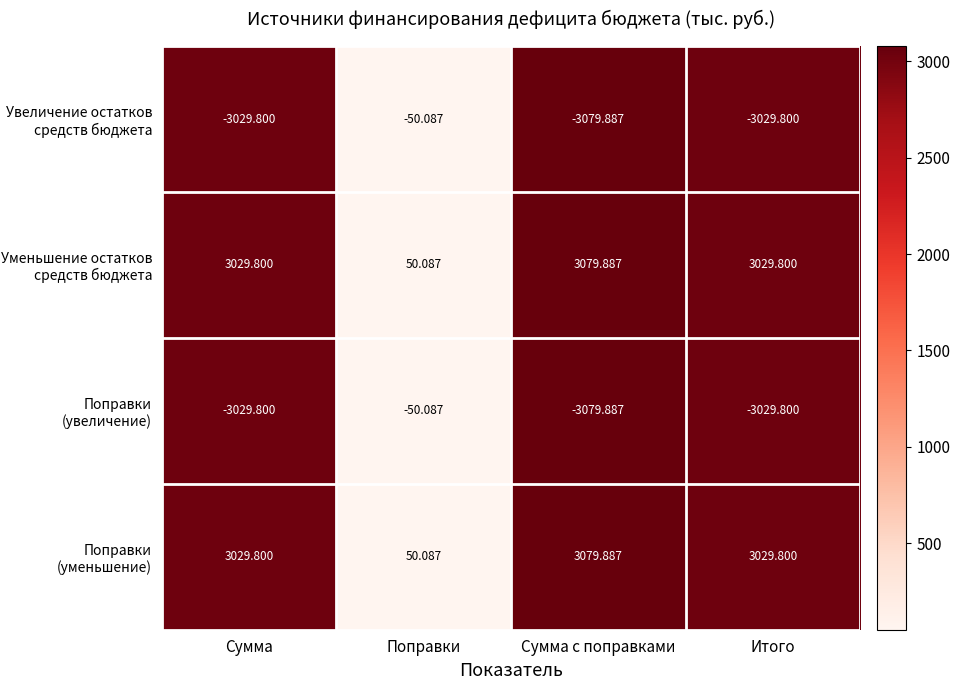

At which category does the chart reach its minimum across all series?

Сумма с поправками